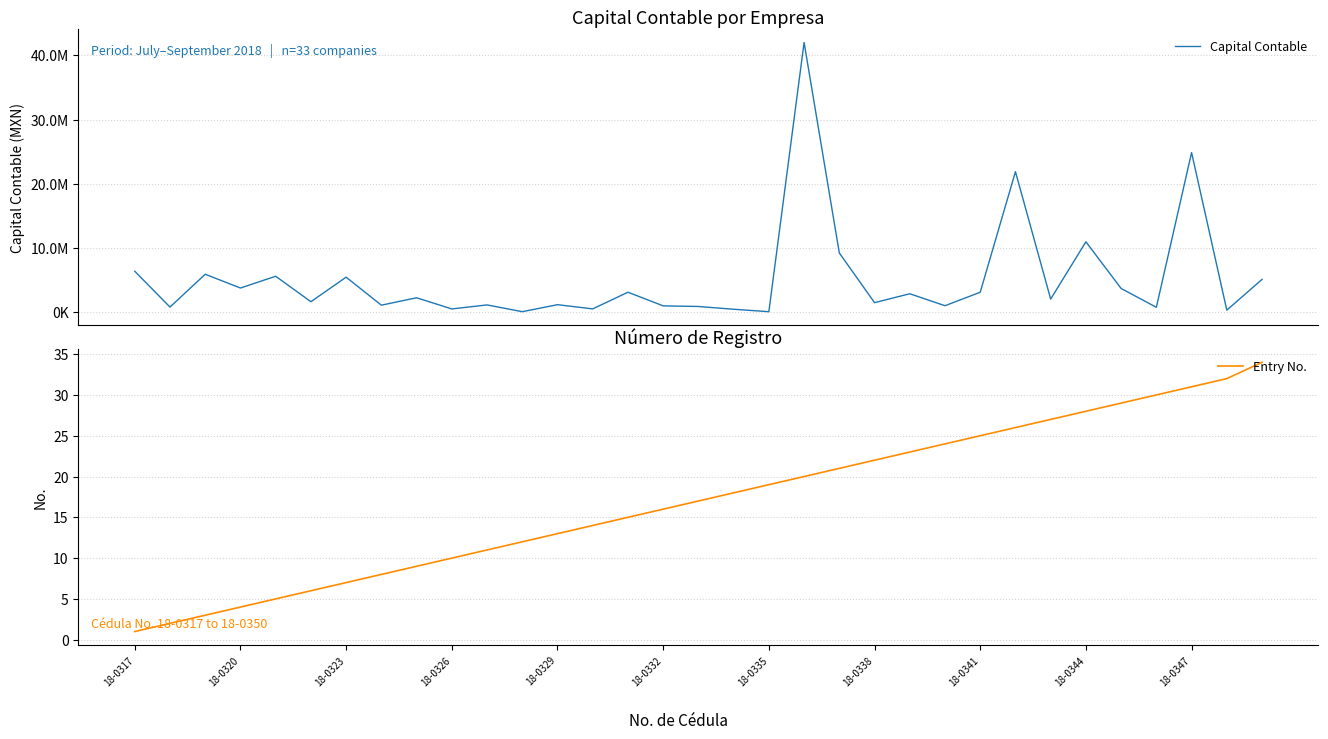

At which label does Entry No. reach its minimum?

18-0317